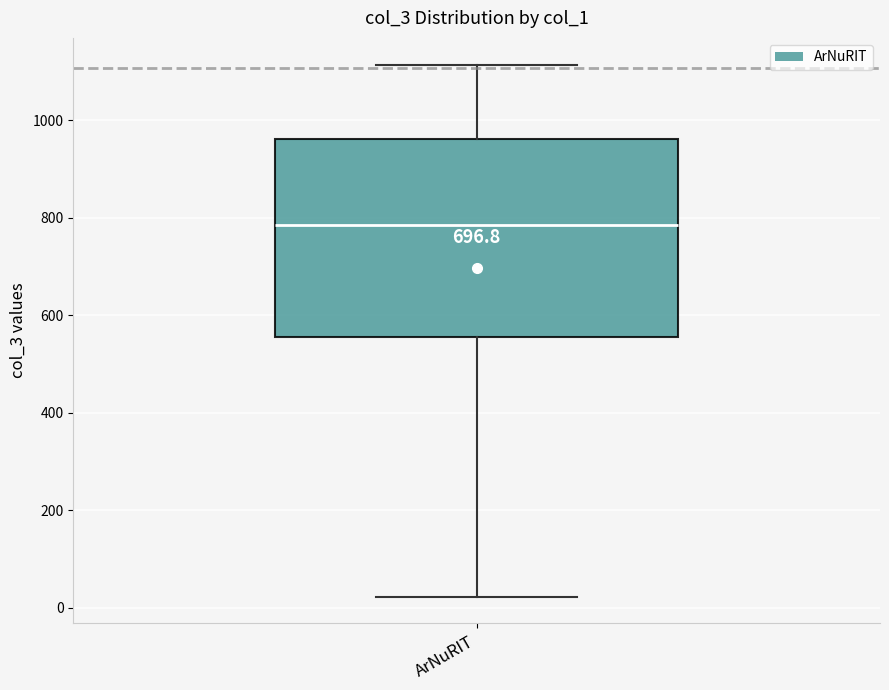

Read this box plot against the y-axis: the position of the median line, the range covered by the box, and the ends of both whiskers. The values are not printed on the chart, so give them approximately, as read against the axis.

median 780, box 560 to 960, whiskers 20 to 1120